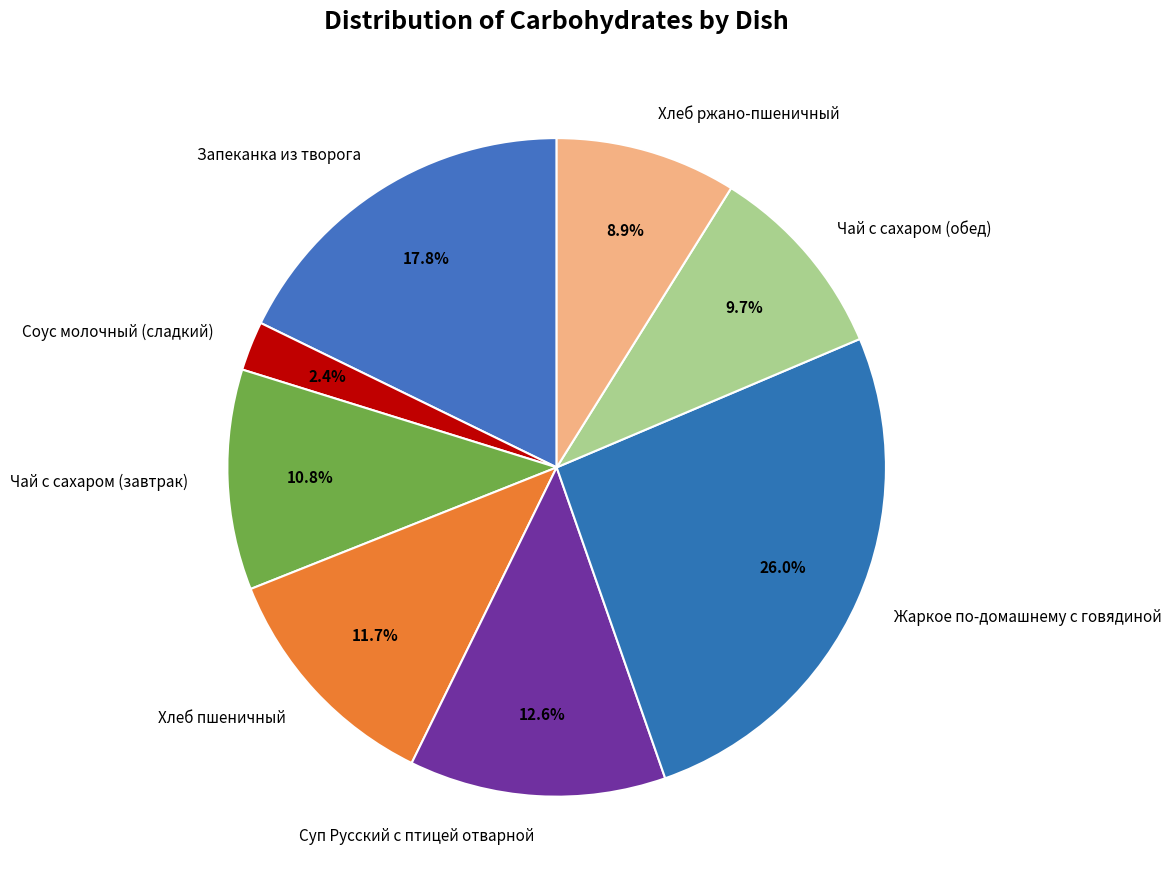

To the nearest percent, what is the difference between the largest and smallest slice percentages?

24%